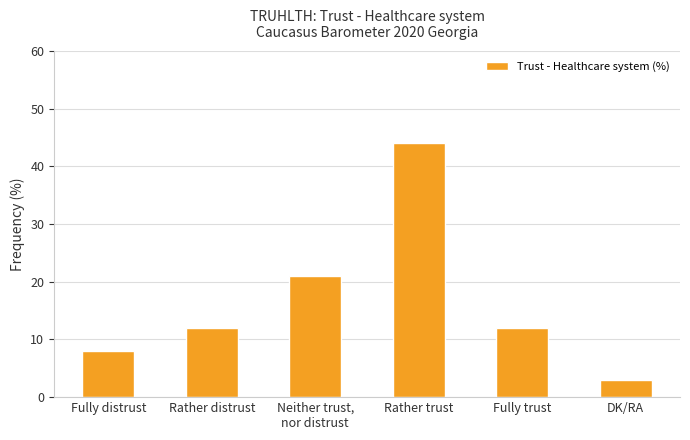

Between Rather trust and Fully distrust, which is larger?

Rather trust